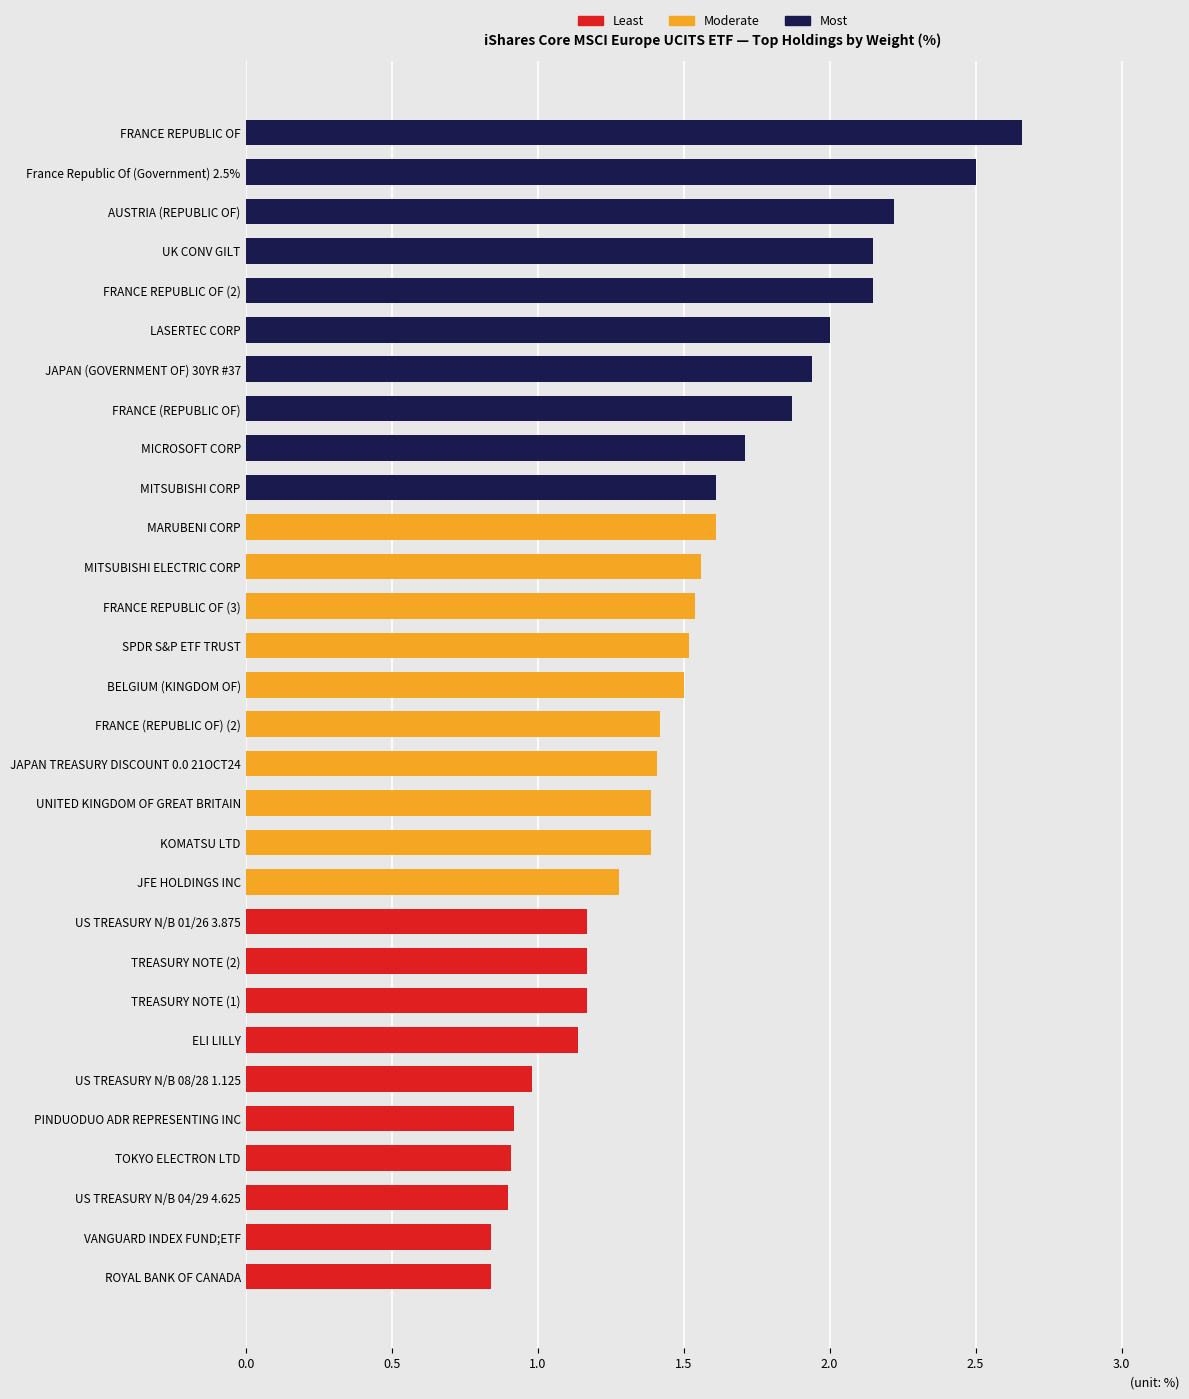

Read the value at TOKYO ELECTRON LTD.

0.9